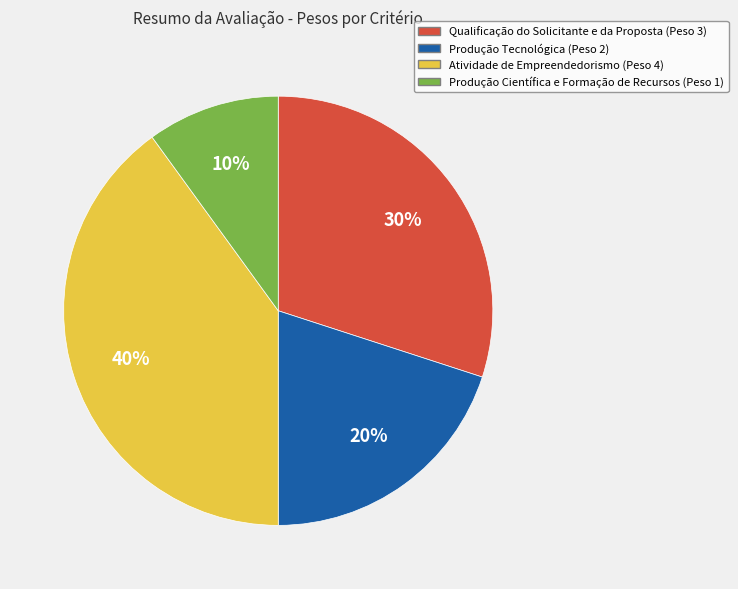

Is there any slice that represents more than half of the pie?

No